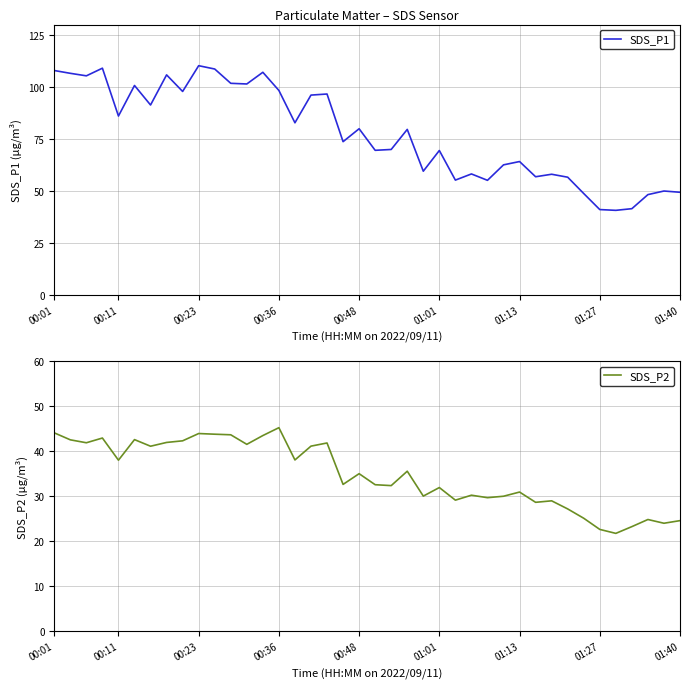

What is the value of the SDS_P2 point at the 34th from the left?

25.1